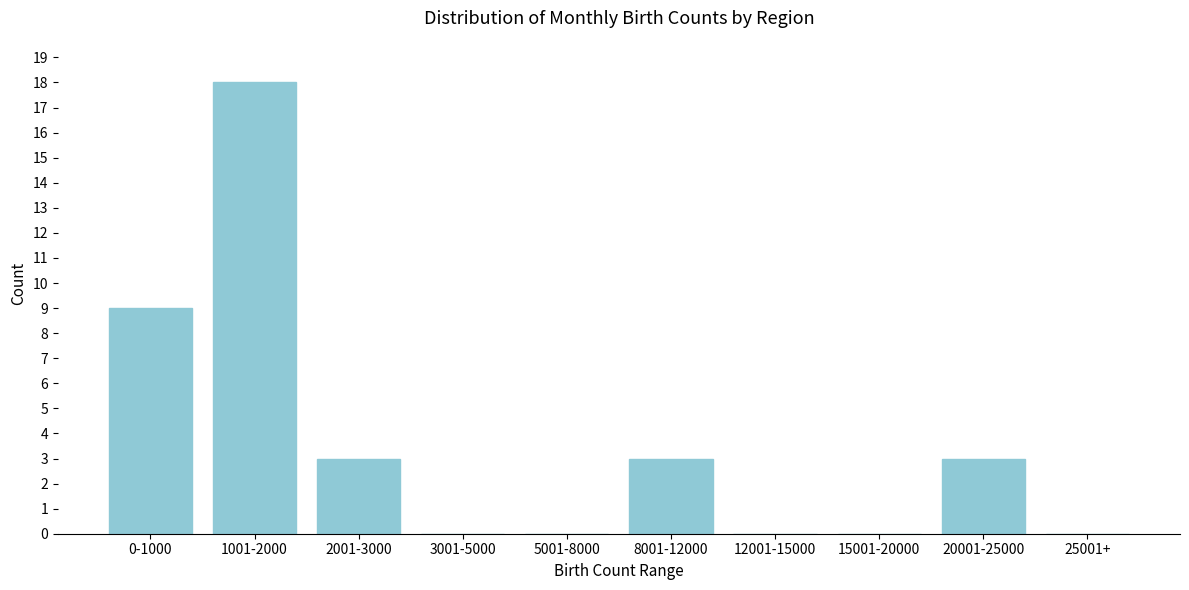

Reading left to right, extract all data points from this chart.

0-1000=9	1001-2000=18	2001-3000=3	3001-5000=0	5001-8000=0	8001-12000=3	12001-15000=0	15001-20000=0	20001-25000=3	25001+=0